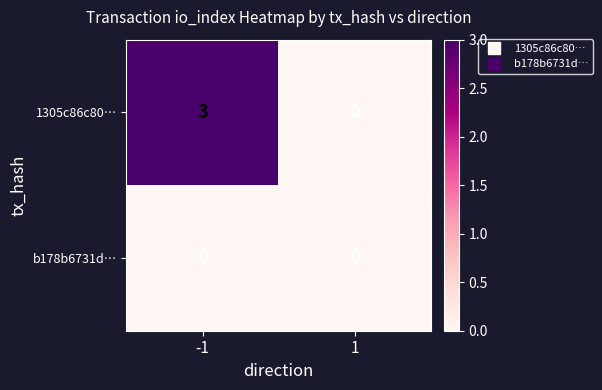

What is the total value across all series at -1?

3